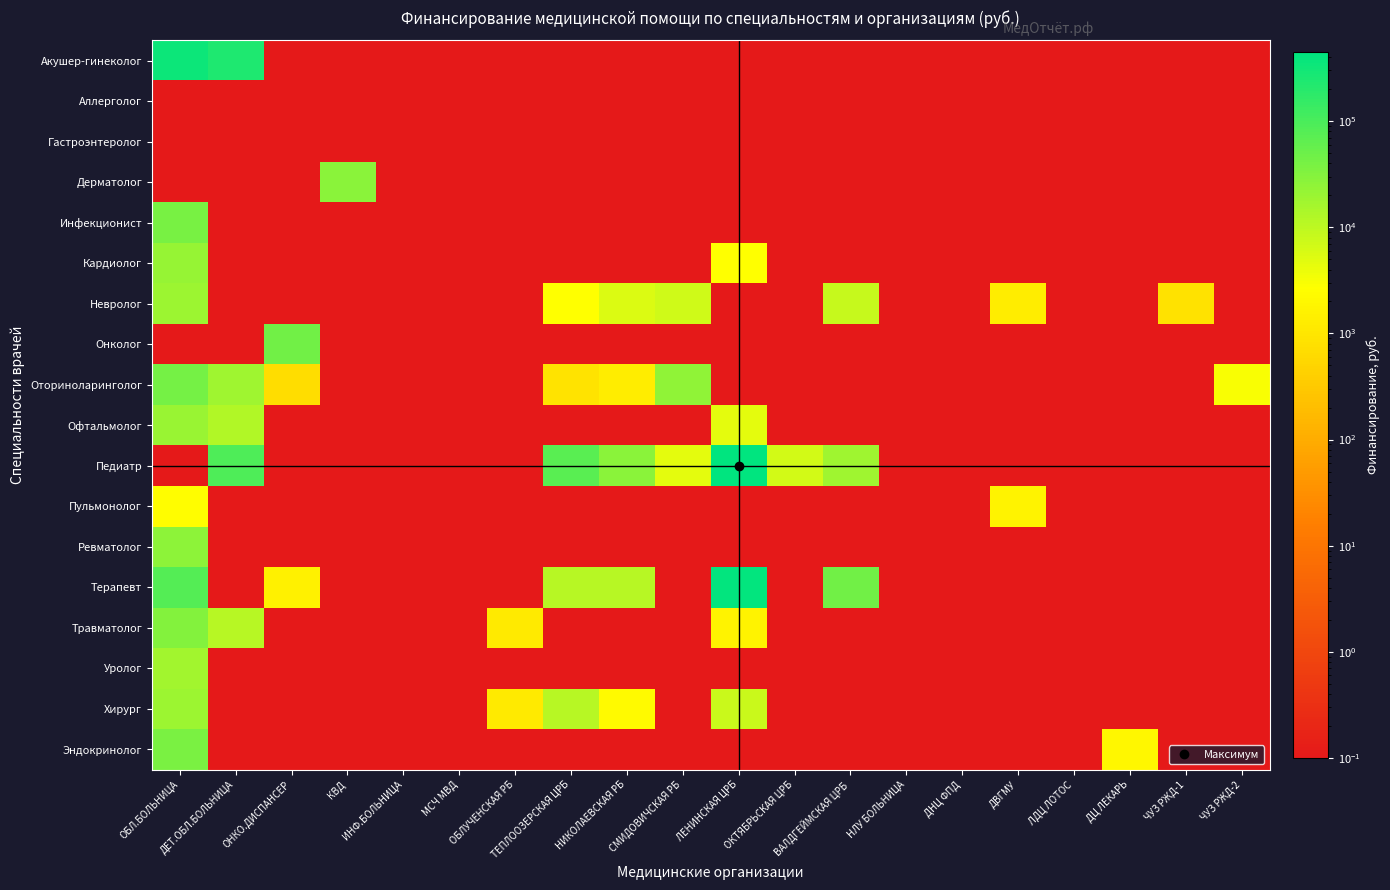

Reading right to left, transcribe all the data shown in this chart.

Акушер-гинеколог: ЧУЗ РЖД-2=0.1	ЧУЗ РЖД-1=0.1	ДЦ ЛЕКАРЬ=0.1	ЛДЦ ЛОТОС=0.1	ДВГМУ=0.1	ДНЦ ФПД=0.1	НЛУ БОЛЬНИЦА=0.1	ВАЛДГЕЙМСКАЯ ЦРБ=0.1	ОКТЯБРЬСКАЯ ЦРБ=0.1	ЛЕНИНСКАЯ ЦРБ=0.1	СМИДОВИЧСКАЯ РБ=0.1	НИКОЛАЕВСКАЯ РБ=0.1	ТЕПЛООЗЕРСКАЯ ЦРБ=0.1	ОБЛУЧЕНСКАЯ РБ=0.1	МСЧ МВД=0.1	ИНФ.БОЛЬНИЦА=0.1	КВД=0.1	ОНКО.ДИСПАНСЕР=0.1	ДЕТ.ОБЛ.БОЛЬНИЦА=240687.0	ОБЛ.БОЛЬНИЦА=344916.0
Аллерголог: ЧУЗ РЖД-2=0.1	ЧУЗ РЖД-1=0.1	ДЦ ЛЕКАРЬ=0.1	ЛДЦ ЛОТОС=0.1	ДВГМУ=0.1	ДНЦ ФПД=0.1	НЛУ БОЛЬНИЦА=0.1	ВАЛДГЕЙМСКАЯ ЦРБ=0.1	ОКТЯБРЬСКАЯ ЦРБ=0.1	ЛЕНИНСКАЯ ЦРБ=0.1	СМИДОВИЧСКАЯ РБ=0.1	НИКОЛАЕВСКАЯ РБ=0.1	ТЕПЛООЗЕРСКАЯ ЦРБ=0.1	ОБЛУЧЕНСКАЯ РБ=0.1	МСЧ МВД=0.1	ИНФ.БОЛЬНИЦА=0.1	КВД=0.1	ОНКО.ДИСПАНСЕР=0.1	ДЕТ.ОБЛ.БОЛЬНИЦА=0.1	ОБЛ.БОЛЬНИЦА=0.1
Гастроэнтеролог: ЧУЗ РЖД-2=0.1	ЧУЗ РЖД-1=0.1	ДЦ ЛЕКАРЬ=0.1	ЛДЦ ЛОТОС=0.1	ДВГМУ=0.1	ДНЦ ФПД=0.1	НЛУ БОЛЬНИЦА=0.1	ВАЛДГЕЙМСКАЯ ЦРБ=0.1	ОКТЯБРЬСКАЯ ЦРБ=0.1	ЛЕНИНСКАЯ ЦРБ=0.1	СМИДОВИЧСКАЯ РБ=0.1	НИКОЛАЕВСКАЯ РБ=0.1	ТЕПЛООЗЕРСКАЯ ЦРБ=0.1	ОБЛУЧЕНСКАЯ РБ=0.1	МСЧ МВД=0.1	ИНФ.БОЛЬНИЦА=0.1	КВД=0.1	ОНКО.ДИСПАНСЕР=0.1	ДЕТ.ОБЛ.БОЛЬНИЦА=0.1	ОБЛ.БОЛЬНИЦА=0.1
Дерматолог: ЧУЗ РЖД-2=0.1	ЧУЗ РЖД-1=0.1	ДЦ ЛЕКАРЬ=0.1	ЛДЦ ЛОТОС=0.1	ДВГМУ=0.1	ДНЦ ФПД=0.1	НЛУ БОЛЬНИЦА=0.1	ВАЛДГЕЙМСКАЯ ЦРБ=0.1	ОКТЯБРЬСКАЯ ЦРБ=0.1	ЛЕНИНСКАЯ ЦРБ=0.1	СМИДОВИЧСКАЯ РБ=0.1	НИКОЛАЕВСКАЯ РБ=0.1	ТЕПЛООЗЕРСКАЯ ЦРБ=0.1	ОБЛУЧЕНСКАЯ РБ=0.1	МСЧ МВД=0.1	ИНФ.БОЛЬНИЦА=0.1	КВД=27083.0	ОНКО.ДИСПАНСЕР=0.1	ДЕТ.ОБЛ.БОЛЬНИЦА=0.1	ОБЛ.БОЛЬНИЦА=0.1
Инфекционист: ЧУЗ РЖД-2=0.1	ЧУЗ РЖД-1=0.1	ДЦ ЛЕКАРЬ=0.1	ЛДЦ ЛОТОС=0.1	ДВГМУ=0.1	ДНЦ ФПД=0.1	НЛУ БОЛЬНИЦА=0.1	ВАЛДГЕЙМСКАЯ ЦРБ=0.1	ОКТЯБРЬСКАЯ ЦРБ=0.1	ЛЕНИНСКАЯ ЦРБ=0.1	СМИДОВИЧСКАЯ РБ=0.1	НИКОЛАЕВСКАЯ РБ=0.1	ТЕПЛООЗЕРСКАЯ ЦРБ=0.1	ОБЛУЧЕНСКАЯ РБ=0.1	МСЧ МВД=0.1	ИНФ.БОЛЬНИЦА=0.1	КВД=0.1	ОНКО.ДИСПАНСЕР=0.1	ДЕТ.ОБЛ.БОЛЬНИЦА=0.1	ОБЛ.БОЛЬНИЦА=40504.0
Кардиолог: ЧУЗ РЖД-2=0.1	ЧУЗ РЖД-1=0.1	ДЦ ЛЕКАРЬ=0.1	ЛДЦ ЛОТОС=0.1	ДВГМУ=0.1	ДНЦ ФПД=0.1	НЛУ БОЛЬНИЦА=0.1	ВАЛДГЕЙМСКАЯ ЦРБ=0.1	ОКТЯБРЬСКАЯ ЦРБ=0.1	ЛЕНИНСКАЯ ЦРБ=2654.0	СМИДОВИЧСКАЯ РБ=0.1	НИКОЛАЕВСКАЯ РБ=0.1	ТЕПЛООЗЕРСКАЯ ЦРБ=0.1	ОБЛУЧЕНСКАЯ РБ=0.1	МСЧ МВД=0.1	ИНФ.БОЛЬНИЦА=0.1	КВД=0.1	ОНКО.ДИСПАНСЕР=0.1	ДЕТ.ОБЛ.БОЛЬНИЦА=0.1	ОБЛ.БОЛЬНИЦА=21432.0
Невролог: ЧУЗ РЖД-2=0.1	ЧУЗ РЖД-1=872.0	ДЦ ЛЕКАРЬ=0.1	ЛДЦ ЛОТОС=0.1	ДВГМУ=1344.0	ДНЦ ФПД=0.1	НЛУ БОЛЬНИЦА=0.1	ВАЛДГЕЙМСКАЯ ЦРБ=8257.0	ОКТЯБРЬСКАЯ ЦРБ=0.1	ЛЕНИНСКАЯ ЦРБ=0.1	СМИДОВИЧСКАЯ РБ=6854.0	НИКОЛАЕВСКАЯ РБ=5665.0	ТЕПЛООЗЕРСКАЯ ЦРБ=2711.0	ОБЛУЧЕНСКАЯ РБ=0.1	МСЧ МВД=0.1	ИНФ.БОЛЬНИЦА=0.1	КВД=0.1	ОНКО.ДИСПАНСЕР=0.1	ДЕТ.ОБЛ.БОЛЬНИЦА=0.1	ОБЛ.БОЛЬНИЦА=19204.0
Онколог: ЧУЗ РЖД-2=0.1	ЧУЗ РЖД-1=0.1	ДЦ ЛЕКАРЬ=0.1	ЛДЦ ЛОТОС=0.1	ДВГМУ=0.1	ДНЦ ФПД=0.1	НЛУ БОЛЬНИЦА=0.1	ВАЛДГЕЙМСКАЯ ЦРБ=0.1	ОКТЯБРЬСКАЯ ЦРБ=0.1	ЛЕНИНСКАЯ ЦРБ=0.1	СМИДОВИЧСКАЯ РБ=0.1	НИКОЛАЕВСКАЯ РБ=0.1	ТЕПЛООЗЕРСКАЯ ЦРБ=0.1	ОБЛУЧЕНСКАЯ РБ=0.1	МСЧ МВД=0.1	ИНФ.БОЛЬНИЦА=0.1	КВД=0.1	ОНКО.ДИСПАНСЕР=44203.0	ДЕТ.ОБЛ.БОЛЬНИЦА=0.1	ОБЛ.БОЛЬНИЦА=0.1
Оториноларинголог: ЧУЗ РЖД-2=2966.0	ЧУЗ РЖД-1=0.1	ДЦ ЛЕКАРЬ=0.1	ЛДЦ ЛОТОС=0.1	ДВГМУ=0.1	ДНЦ ФПД=0.1	НЛУ БОЛЬНИЦА=0.1	ВАЛДГЕЙМСКАЯ ЦРБ=0.1	ОКТЯБРЬСКАЯ ЦРБ=0.1	ЛЕНИНСКАЯ ЦРБ=0.1	СМИДОВИЧСКАЯ РБ=25001.0	НИКОЛАЕВСКАЯ РБ=1339.0	ТЕПЛООЗЕРСКАЯ ЦРБ=895.0	ОБЛУЧЕНСКАЯ РБ=0.1	МСЧ МВД=0.1	ИНФ.БОЛЬНИЦА=0.1	КВД=0.1	ОНКО.ДИСПАНСЕР=705.0	ДЕТ.ОБЛ.БОЛЬНИЦА=18586.0	ОБЛ.БОЛЬНИЦА=41978.0
Офтальмолог: ЧУЗ РЖД-2=0.1	ЧУЗ РЖД-1=0.1	ДЦ ЛЕКАРЬ=0.1	ЛДЦ ЛОТОС=0.1	ДВГМУ=0.1	ДНЦ ФПД=0.1	НЛУ БОЛЬНИЦА=0.1	ВАЛДГЕЙМСКАЯ ЦРБ=0.1	ОКТЯБРЬСКАЯ ЦРБ=0.1	ЛЕНИНСКАЯ ЦРБ=4486.0	СМИДОВИЧСКАЯ РБ=0.1	НИКОЛАЕВСКАЯ РБ=0.1	ТЕПЛООЗЕРСКАЯ ЦРБ=0.1	ОБЛУЧЕНСКАЯ РБ=0.1	МСЧ МВД=0.1	ИНФ.БОЛЬНИЦА=0.1	КВД=0.1	ОНКО.ДИСПАНСЕР=0.1	ДЕТ.ОБЛ.БОЛЬНИЦА=12741.0	ОБЛ.БОЛЬНИЦА=19961.0
Педиатр: ЧУЗ РЖД-2=0.1	ЧУЗ РЖД-1=0.1	ДЦ ЛЕКАРЬ=0.1	ЛДЦ ЛОТОС=0.1	ДВГМУ=0.1	ДНЦ ФПД=0.1	НЛУ БОЛЬНИЦА=0.1	ВАЛДГЕЙМСКАЯ ЦРБ=18091.0	ОКТЯБРЬСКАЯ ЦРБ=6416.0	ЛЕНИНСКАЯ ЦРБ=446945.0	СМИДОВИЧСКАЯ РБ=4625.0	НИКОЛАЕВСКАЯ РБ=28100.0	ТЕПЛООЗЕРСКАЯ ЦРБ=74051.0	ОБЛУЧЕНСКАЯ РБ=0.1	МСЧ МВД=0.1	ИНФ.БОЛЬНИЦА=0.1	КВД=0.1	ОНКО.ДИСПАНСЕР=0.1	ДЕТ.ОБЛ.БОЛЬНИЦА=91278.0	ОБЛ.БОЛЬНИЦА=0.1
Пульмонолог: ЧУЗ РЖД-2=0.1	ЧУЗ РЖД-1=0.1	ДЦ ЛЕКАРЬ=0.1	ЛДЦ ЛОТОС=0.1	ДВГМУ=1623.0	ДНЦ ФПД=0.1	НЛУ БОЛЬНИЦА=0.1	ВАЛДГЕЙМСКАЯ ЦРБ=0.1	ОКТЯБРЬСКАЯ ЦРБ=0.1	ЛЕНИНСКАЯ ЦРБ=0.1	СМИДОВИЧСКАЯ РБ=0.1	НИКОЛАЕВСКАЯ РБ=0.1	ТЕПЛООЗЕРСКАЯ ЦРБ=0.1	ОБЛУЧЕНСКАЯ РБ=0.1	МСЧ МВД=0.1	ИНФ.БОЛЬНИЦА=0.1	КВД=0.1	ОНКО.ДИСПАНСЕР=0.1	ДЕТ.ОБЛ.БОЛЬНИЦА=0.1	ОБЛ.БОЛЬНИЦА=2600.0
Ревматолог: ЧУЗ РЖД-2=0.1	ЧУЗ РЖД-1=0.1	ДЦ ЛЕКАРЬ=0.1	ЛДЦ ЛОТОС=0.1	ДВГМУ=0.1	ДНЦ ФПД=0.1	НЛУ БОЛЬНИЦА=0.1	ВАЛДГЕЙМСКАЯ ЦРБ=0.1	ОКТЯБРЬСКАЯ ЦРБ=0.1	ЛЕНИНСКАЯ ЦРБ=0.1	СМИДОВИЧСКАЯ РБ=0.1	НИКОЛАЕВСКАЯ РБ=0.1	ТЕПЛООЗЕРСКАЯ ЦРБ=0.1	ОБЛУЧЕНСКАЯ РБ=0.1	МСЧ МВД=0.1	ИНФ.БОЛЬНИЦА=0.1	КВД=0.1	ОНКО.ДИСПАНСЕР=0.1	ДЕТ.ОБЛ.БОЛЬНИЦА=0.1	ОБЛ.БОЛЬНИЦА=26801.0
Терапевт: ЧУЗ РЖД-2=0.1	ЧУЗ РЖД-1=0.1	ДЦ ЛЕКАРЬ=0.1	ЛДЦ ЛОТОС=0.1	ДВГМУ=0.1	ДНЦ ФПД=0.1	НЛУ БОЛЬНИЦА=0.1	ВАЛДГЕЙМСКАЯ ЦРБ=45413.0	ОКТЯБРЬСКАЯ ЦРБ=0.1	ЛЕНИНСКАЯ ЦРБ=397053.0	СМИДОВИЧСКАЯ РБ=0.1	НИКОЛАЕВСКАЯ РБ=11029.0	ТЕПЛООЗЕРСКАЯ ЦРБ=11421.0	ОБЛУЧЕНСКАЯ РБ=0.1	МСЧ МВД=0.1	ИНФ.БОЛЬНИЦА=0.1	КВД=0.1	ОНКО.ДИСПАНСЕР=1532.0	ДЕТ.ОБЛ.БОЛЬНИЦА=0.1	ОБЛ.БОЛЬНИЦА=79923.0
Травматолог: ЧУЗ РЖД-2=0.1	ЧУЗ РЖД-1=0.1	ДЦ ЛЕКАРЬ=0.1	ЛДЦ ЛОТОС=0.1	ДВГМУ=0.1	ДНЦ ФПД=0.1	НЛУ БОЛЬНИЦА=0.1	ВАЛДГЕЙМСКАЯ ЦРБ=0.1	ОКТЯБРЬСКАЯ ЦРБ=0.1	ЛЕНИНСКАЯ ЦРБ=1654.0	СМИДОВИЧСКАЯ РБ=0.1	НИКОЛАЕВСКАЯ РБ=0.1	ТЕПЛООЗЕРСКАЯ ЦРБ=0.1	ОБЛУЧЕНСКАЯ РБ=1156.0	МСЧ МВД=0.1	ИНФ.БОЛЬНИЦА=0.1	КВД=0.1	ОНКО.ДИСПАНСЕР=0.1	ДЕТ.ОБЛ.БОЛЬНИЦА=11311.0	ОБЛ.БОЛЬНИЦА=31898.0
Уролог: ЧУЗ РЖД-2=0.1	ЧУЗ РЖД-1=0.1	ДЦ ЛЕКАРЬ=0.1	ЛДЦ ЛОТОС=0.1	ДВГМУ=0.1	ДНЦ ФПД=0.1	НЛУ БОЛЬНИЦА=0.1	ВАЛДГЕЙМСКАЯ ЦРБ=0.1	ОКТЯБРЬСКАЯ ЦРБ=0.1	ЛЕНИНСКАЯ ЦРБ=0.1	СМИДОВИЧСКАЯ РБ=0.1	НИКОЛАЕВСКАЯ РБ=0.1	ТЕПЛООЗЕРСКАЯ ЦРБ=0.1	ОБЛУЧЕНСКАЯ РБ=0.1	МСЧ МВД=0.1	ИНФ.БОЛЬНИЦА=0.1	КВД=0.1	ОНКО.ДИСПАНСЕР=0.1	ДЕТ.ОБЛ.БОЛЬНИЦА=0.1	ОБЛ.БОЛЬНИЦА=17469.0
Хирург: ЧУЗ РЖД-2=0.1	ЧУЗ РЖД-1=0.1	ДЦ ЛЕКАРЬ=0.1	ЛДЦ ЛОТОС=0.1	ДВГМУ=0.1	ДНЦ ФПД=0.1	НЛУ БОЛЬНИЦА=0.1	ВАЛДГЕЙМСКАЯ ЦРБ=0.1	ОКТЯБРЬСКАЯ ЦРБ=0.1	ЛЕНИНСКАЯ ЦРБ=7686.0	СМИДОВИЧСКАЯ РБ=0.1	НИКОЛАЕВСКАЯ РБ=2232.0	ТЕПЛООЗЕРСКАЯ ЦРБ=11421.0	ОБЛУЧЕНСКАЯ РБ=1147.0	МСЧ МВД=0.1	ИНФ.БОЛЬНИЦА=0.1	КВД=0.1	ОНКО.ДИСПАНСЕР=0.1	ДЕТ.ОБЛ.БОЛЬНИЦА=0.1	ОБЛ.БОЛЬНИЦА=18868.0
Эндокринолог: ЧУЗ РЖД-2=0.1	ЧУЗ РЖД-1=0.1	ДЦ ЛЕКАРЬ=2020.0	ЛДЦ ЛОТОС=0.1	ДВГМУ=0.1	ДНЦ ФПД=0.1	НЛУ БОЛЬНИЦА=0.1	ВАЛДГЕЙМСКАЯ ЦРБ=0.1	ОКТЯБРЬСКАЯ ЦРБ=0.1	ЛЕНИНСКАЯ ЦРБ=0.1	СМИДОВИЧСКАЯ РБ=0.1	НИКОЛАЕВСКАЯ РБ=0.1	ТЕПЛООЗЕРСКАЯ ЦРБ=0.1	ОБЛУЧЕНСКАЯ РБ=0.1	МСЧ МВД=0.1	ИНФ.БОЛЬНИЦА=0.1	КВД=0.1	ОНКО.ДИСПАНСЕР=0.1	ДЕТ.ОБЛ.БОЛЬНИЦА=0.1	ОБЛ.БОЛЬНИЦА=38345.0